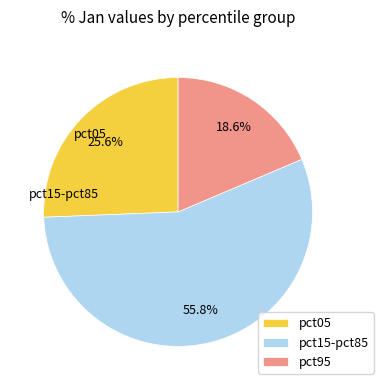

How many segments does this pie chart have?

3